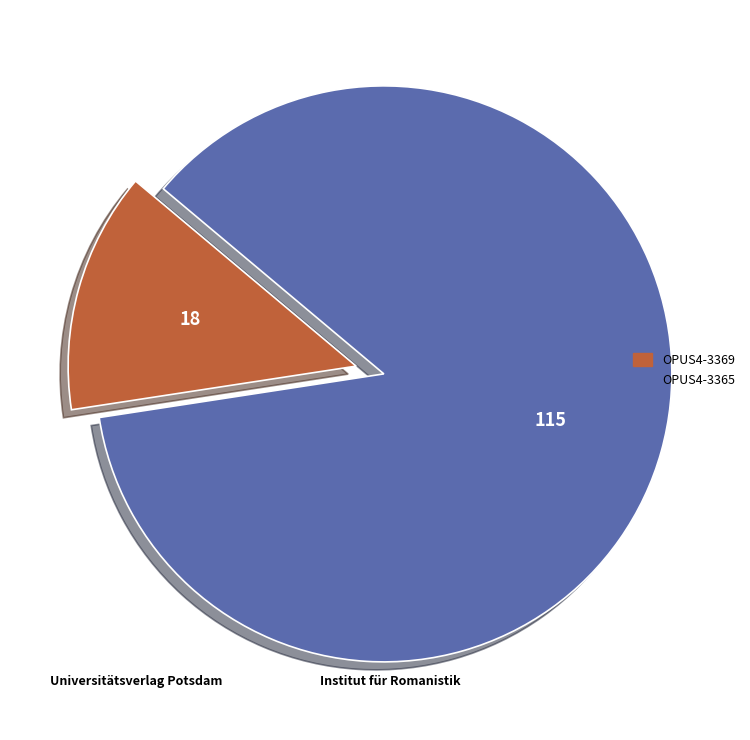

Which category has the smallest portion of the pie?

OPUS4-3369